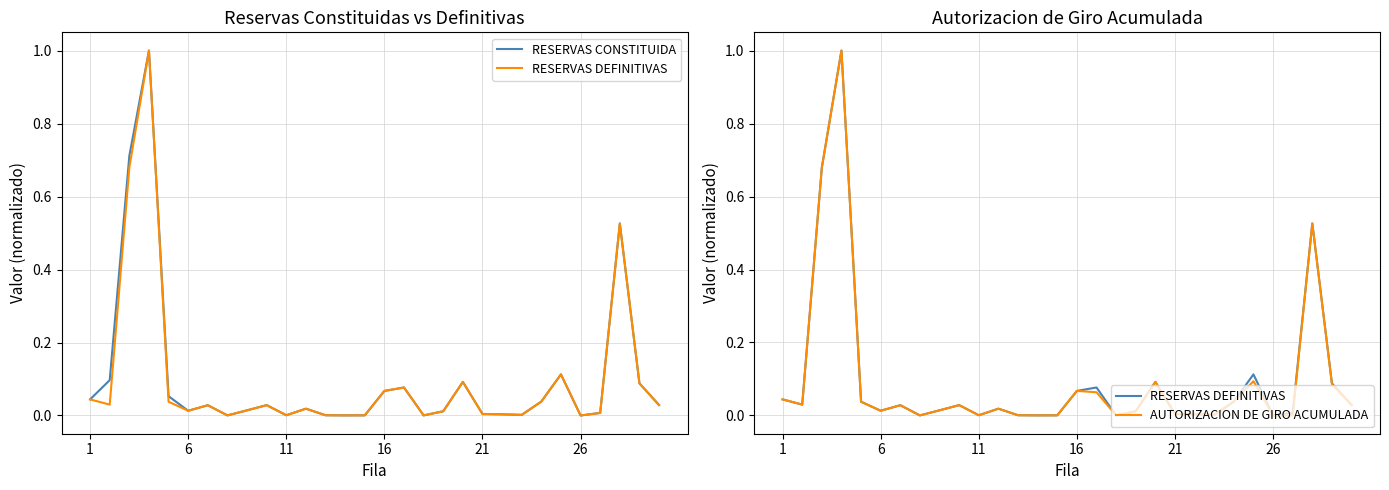

The value of AUTORIZACION DE GIRO ACUMULADA at 11 is 0.4. True or false?

False